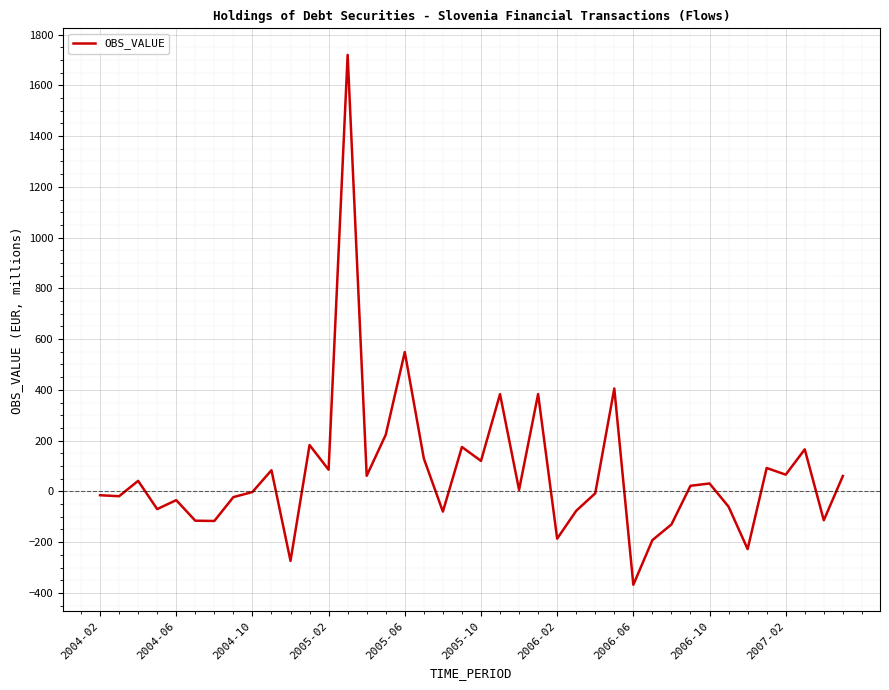

What is the minimum value shown in the chart?

-367.9